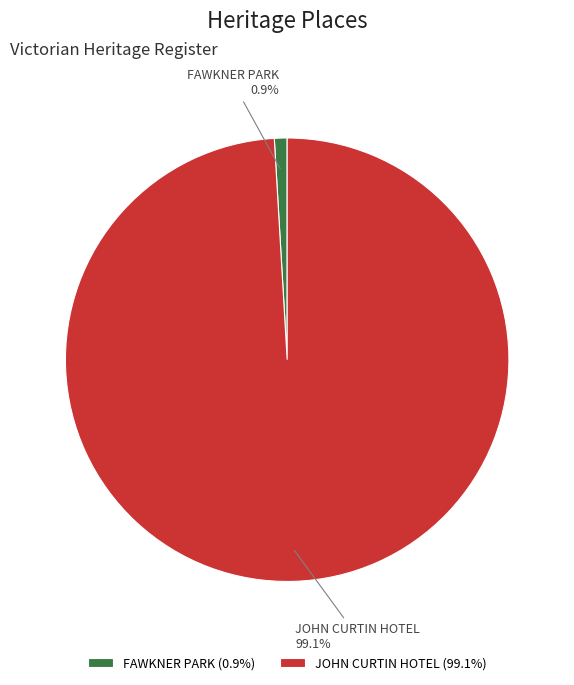

Rank the categories by value from lowest to highest.

FAWKNER PARK, JOHN CURTIN HOTEL